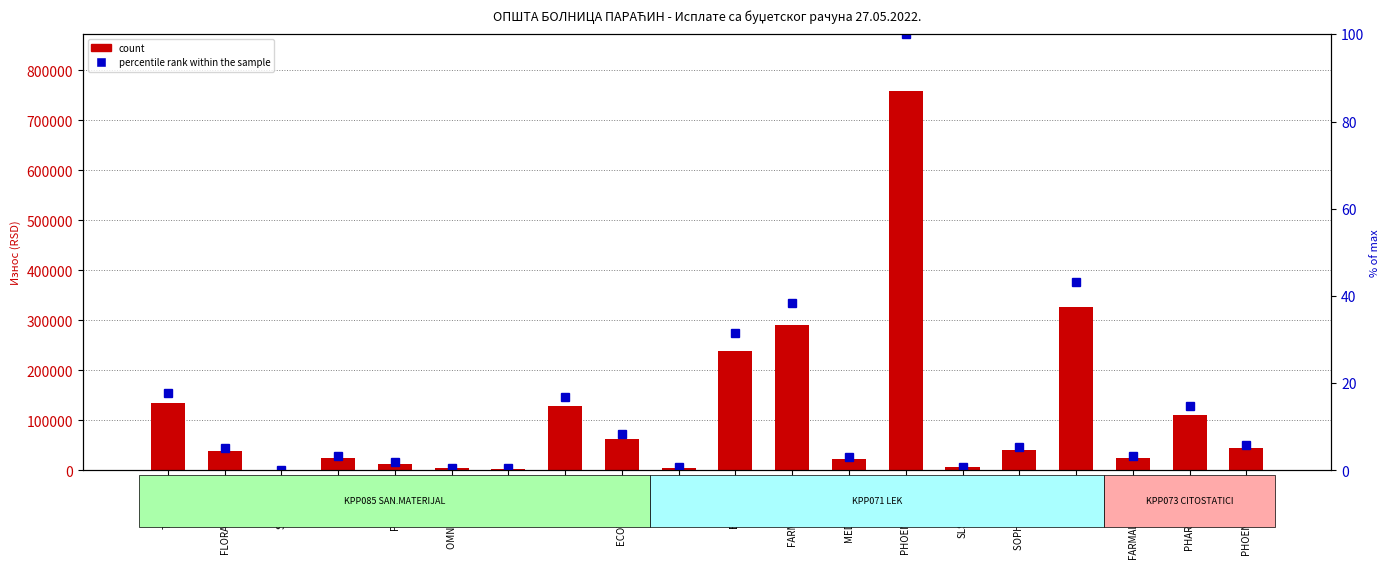

Reading left to right, transcribe all the data shown in this chart.

count: TREN DOO=134053.9	FLORA-KOMERC=38974.8	SUPERLAB=280.8	METRECO=24828.0	PROMEDIA=13788.0	OMNI MEDIKAL=3850.0	DEXON=3762.0	VICOR=128176.8	ECOTRADE BG=63544.0	ADOC=5187.0	BEOHEM 3=239250.0	FARMALOGIST=291449.7	MEDIKUNION=22884.0	PHOENEX PH.(L)=758533.2	SLSVIJAMED=6490.0	SOPHARMA TR.=41369.7	VEGA=327737.3	FARMALOGIST(C)=25298.6	PHARMA SWISS=111607.1	PHOENEX PH.(C)=44999.7
percentile rank within the sample: TREN DOO=17.7	FLORA-KOMERC=5.1	SUPERLAB=0.0	METRECO=3.3	PROMEDIA=1.8	OMNI MEDIKAL=0.5	DEXON=0.5	VICOR=16.9	ECOTRADE BG=8.4	ADOC=0.7	BEOHEM 3=31.5	FARMALOGIST=38.4	MEDIKUNION=3.0	PHOENEX PH.(L)=100.0	SLSVIJAMED=0.9	SOPHARMA TR.=5.5	VEGA=43.2	FARMALOGIST(C)=3.3	PHARMA SWISS=14.7	PHOENEX PH.(C)=5.9